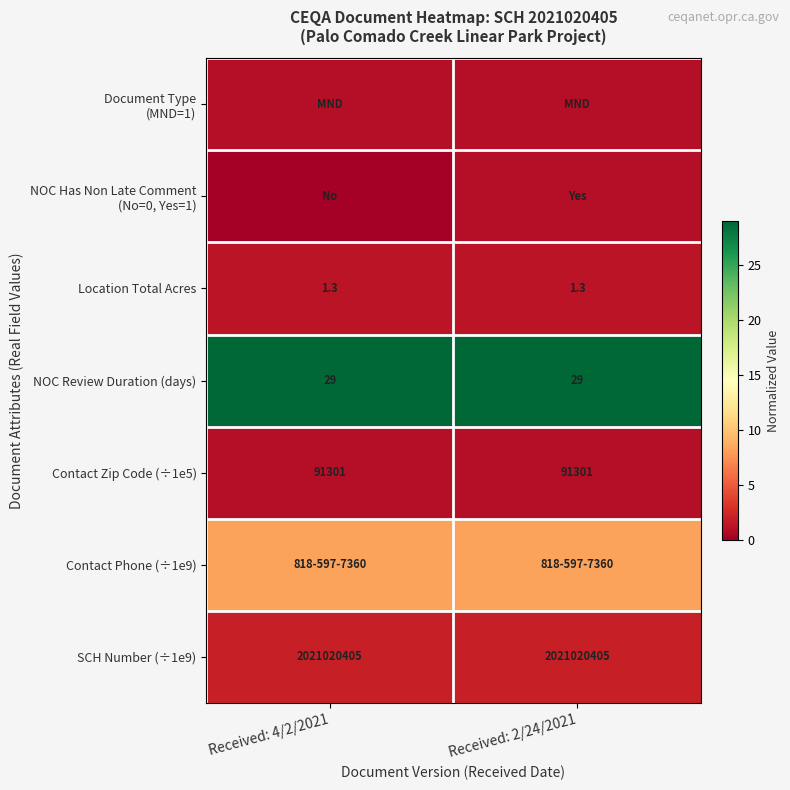

True or false: NOC Has Non Late Comment (No=0, Yes=1) has a value of -0.4 at Received: 4/2/2021.

False